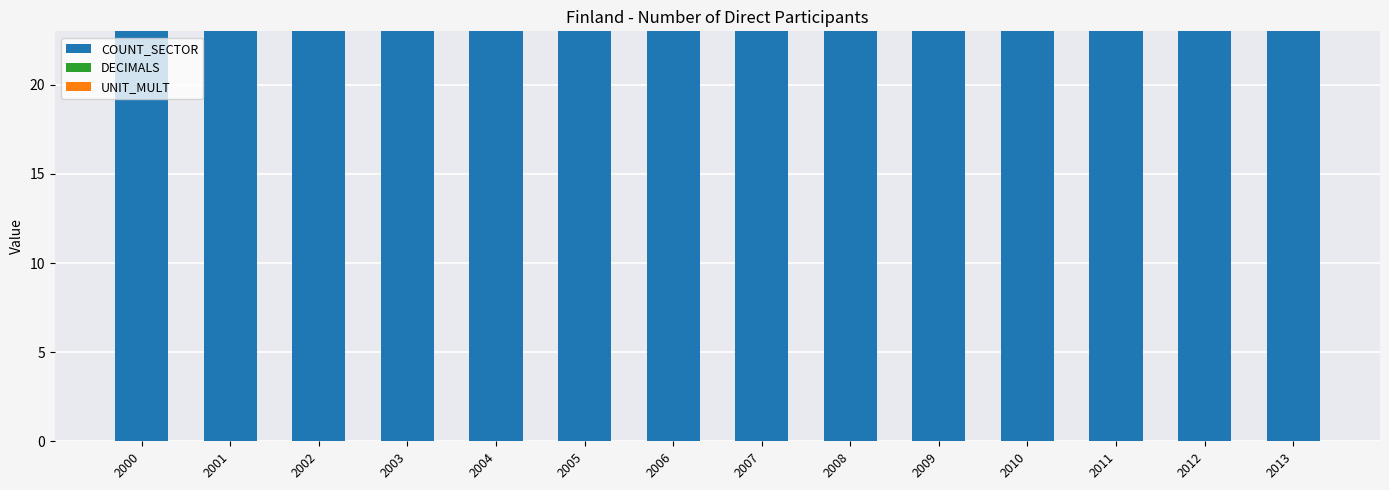

Which series has the widest spread of values?

COUNT_SECTOR